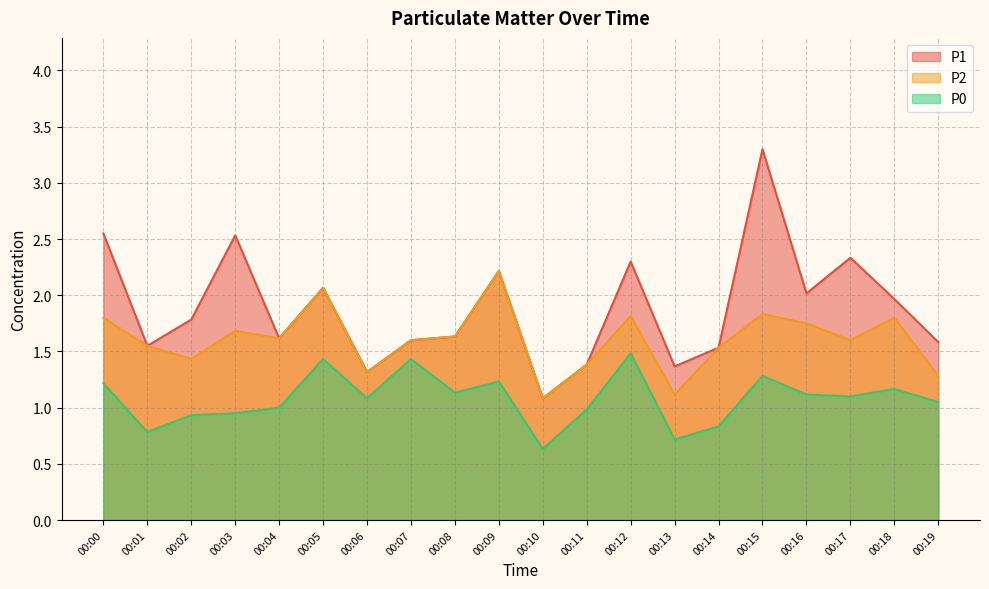

At which label does P2 reach its peak?

00:09